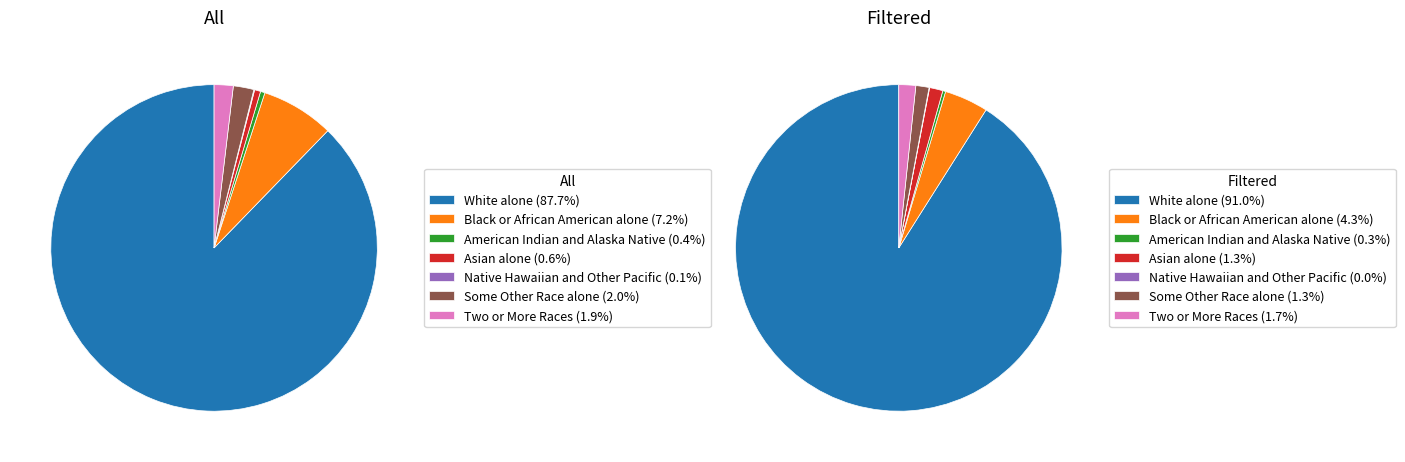

The Asian alone slice represents 9% of the pie. True or false?

False